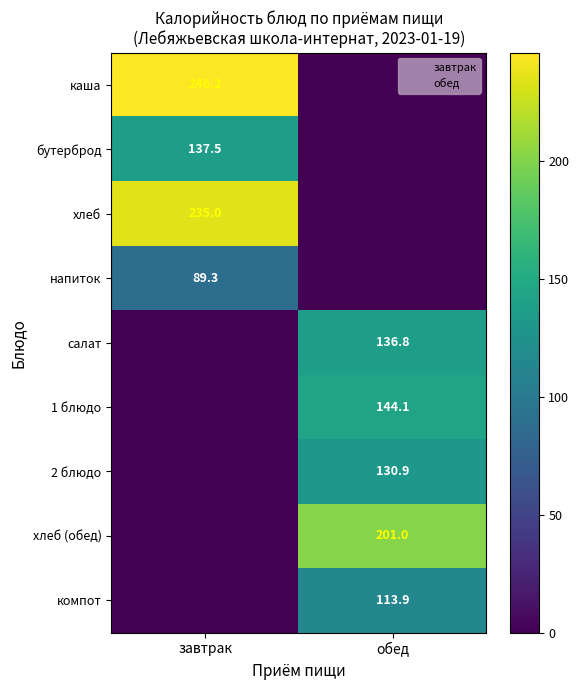

The value of напиток at завтрак is 89.3. True or false?

True